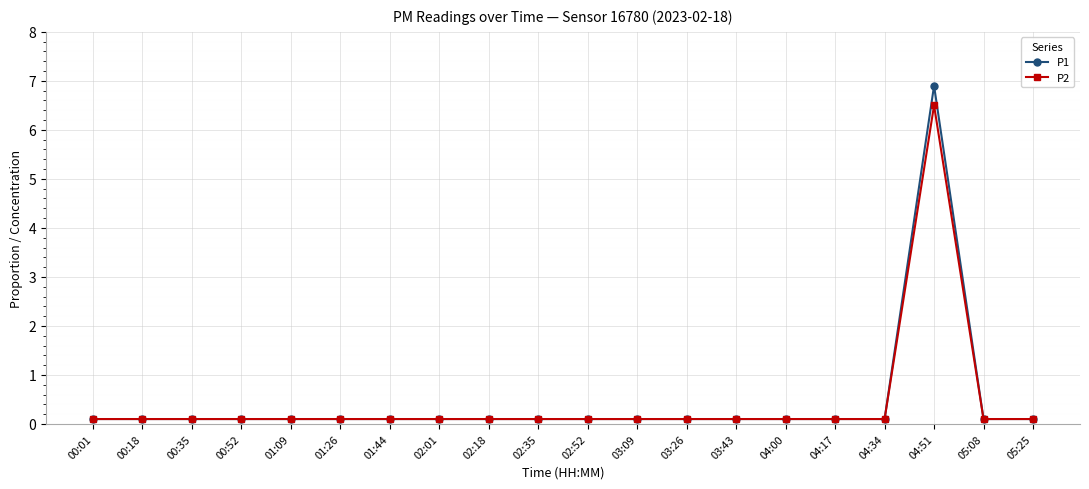

List the series in order of their peak value, lowest first.

P2, P1